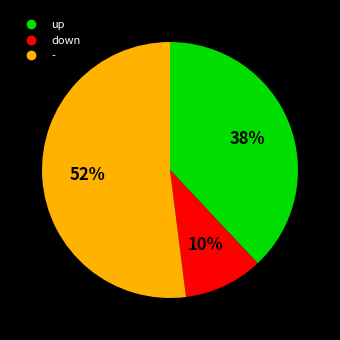

True or false: - accounts for 40% of the total.

False